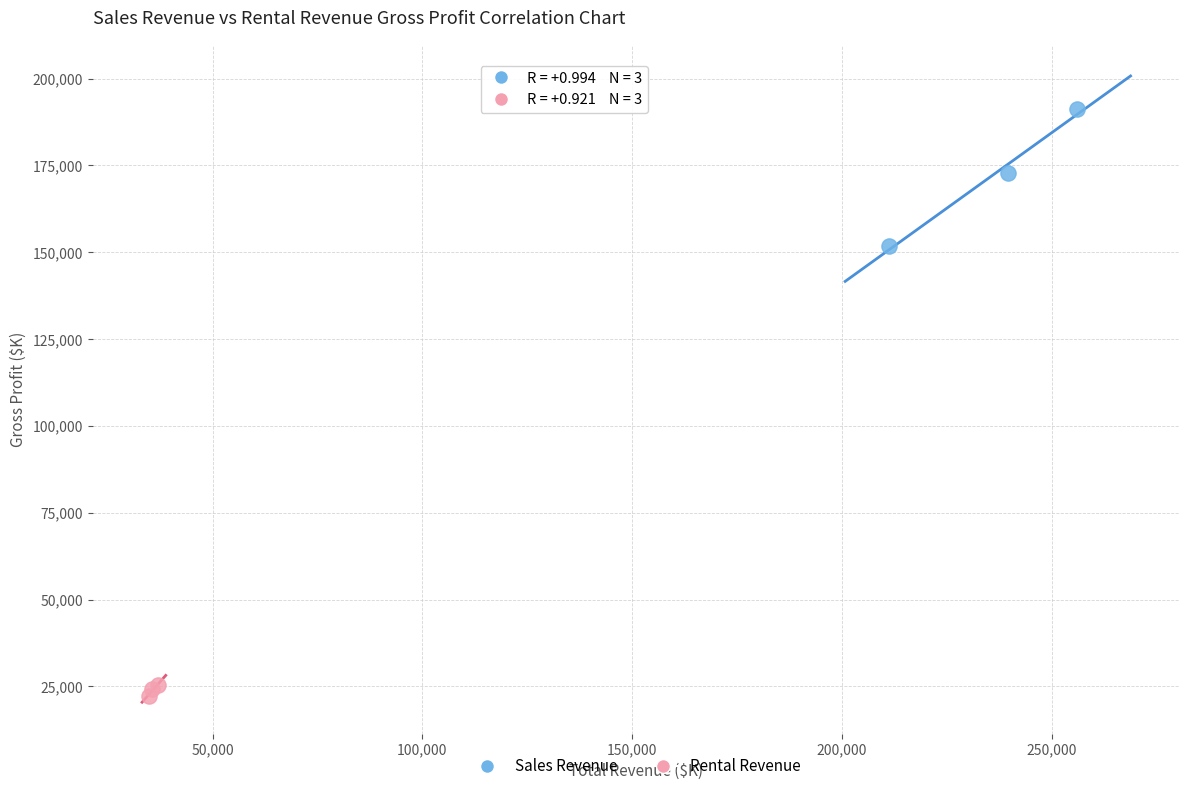

What are all the series names shown in the legend?

Sales Revenue, Rental Revenue